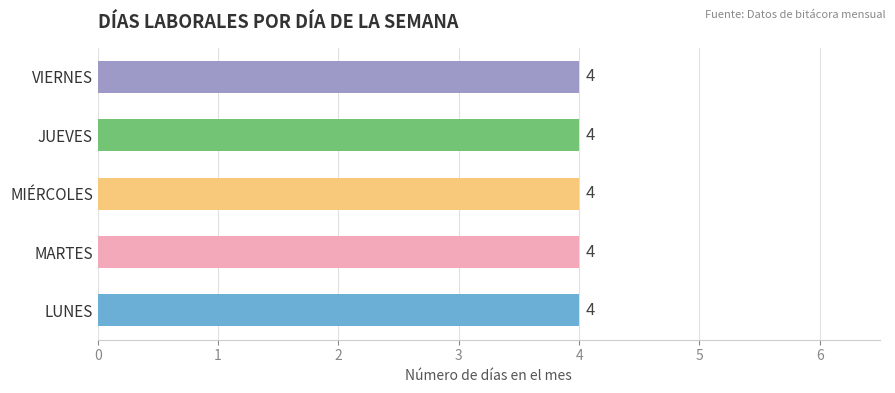

At which label is JUEVES closest to 17?

MARTES